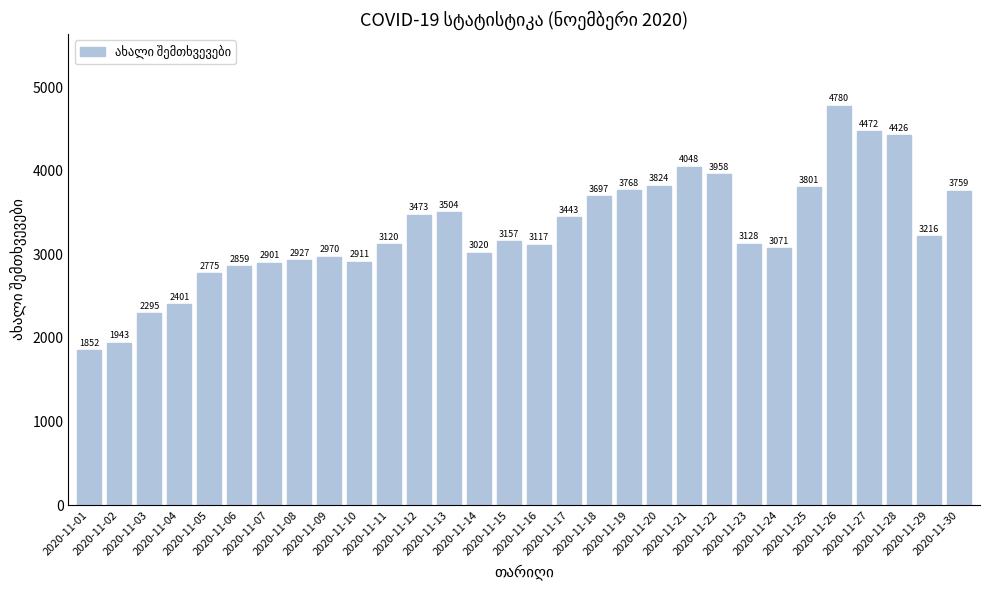

At which label does the data first exceed 3157?

2020-11-12